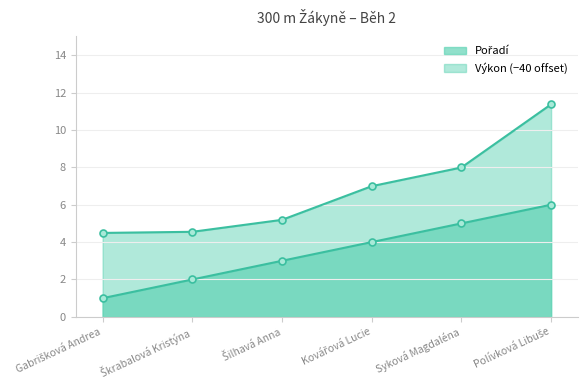

At which category is the sum across all series the highest?

Polívková Libuše